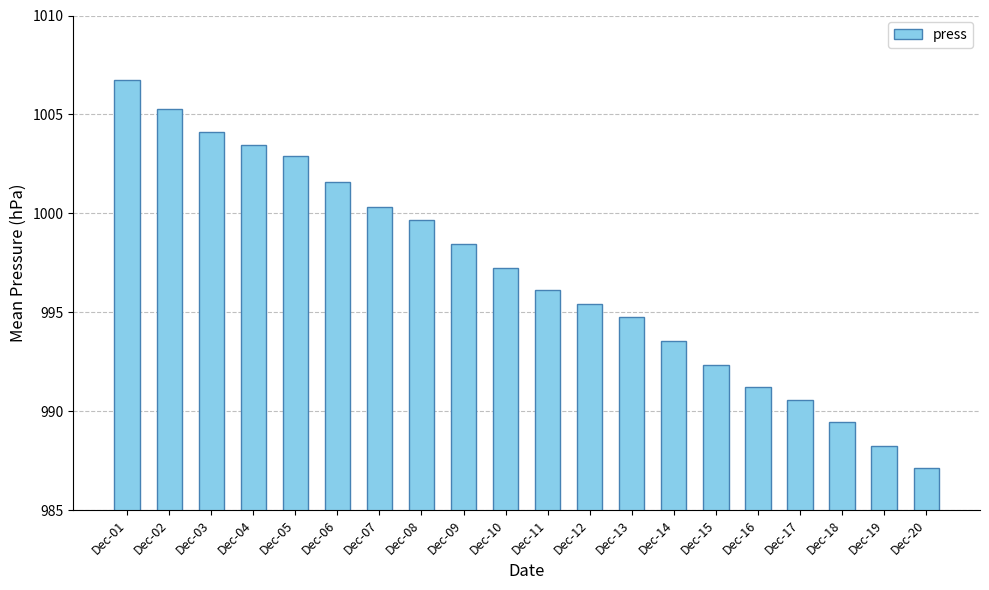

What is the change in value from Dec-02 to Dec-14?

-11.7